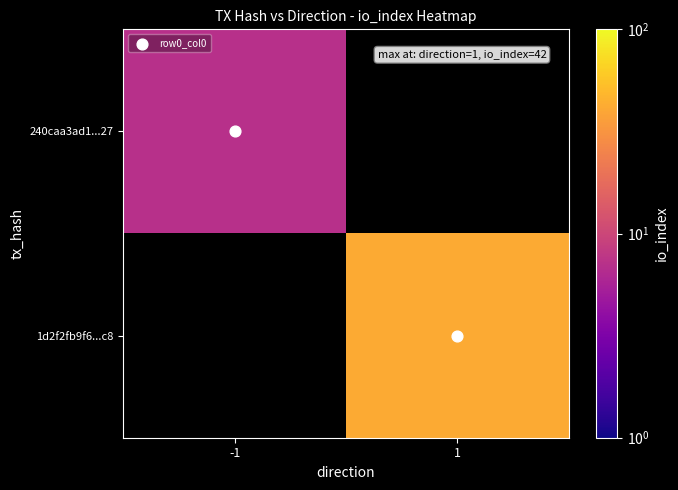

Which series has the largest total across all categories?

1d2f2fb9f6...c8